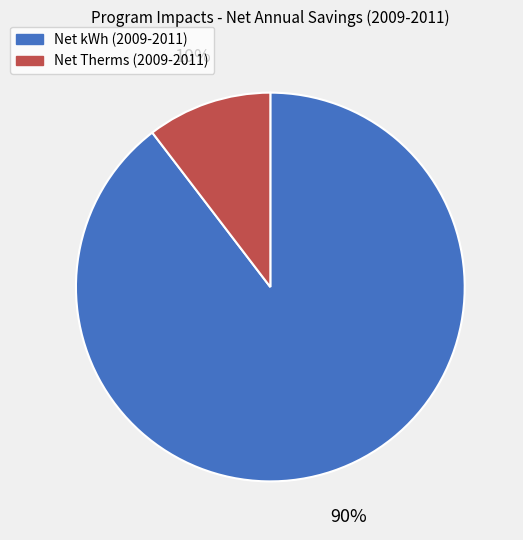

Between Net kWh (2009-2011) and Net Therms (2009-2011), which is larger?

Net kWh (2009-2011)